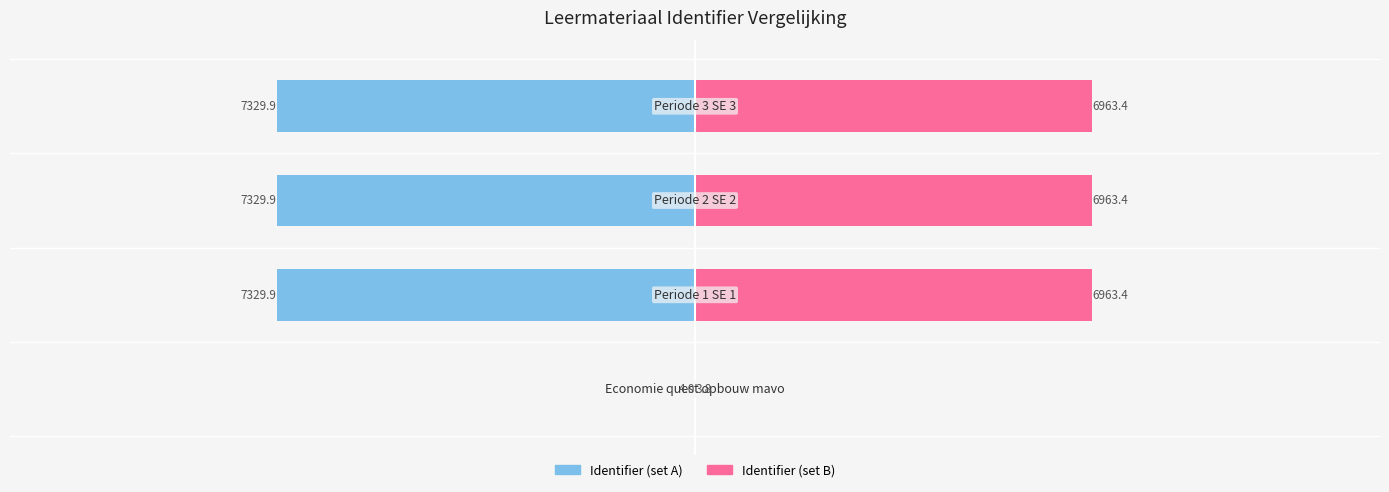

What is the average value of the Identifier (Left) series?

-5498.4